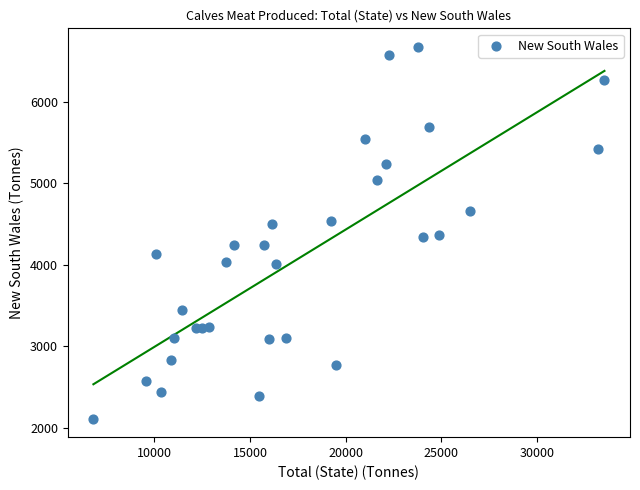

What is the range of X values (max minus min)?

26725